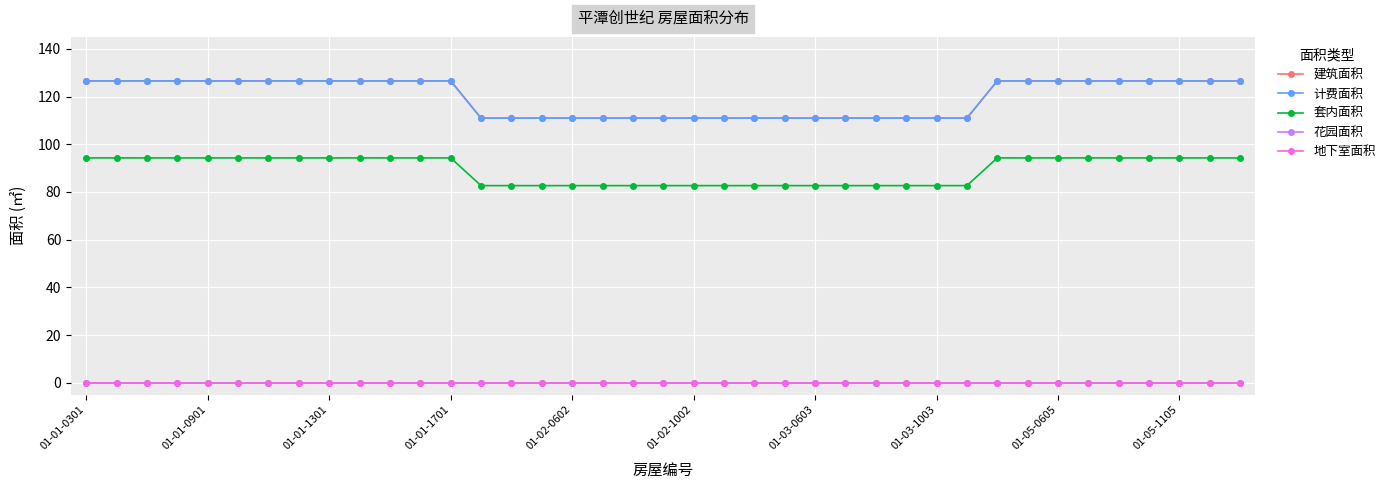

Does the chart have visible grid lines?

Yes